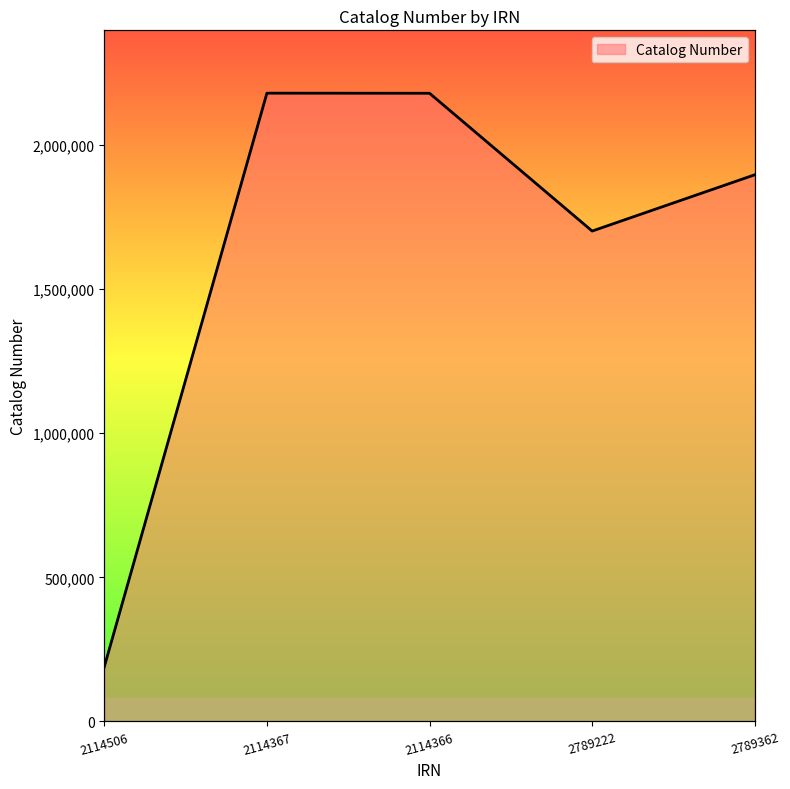

Reading left to right, transcribe all the data shown in this chart.

189449	2179652	2179312	1701301	1896534